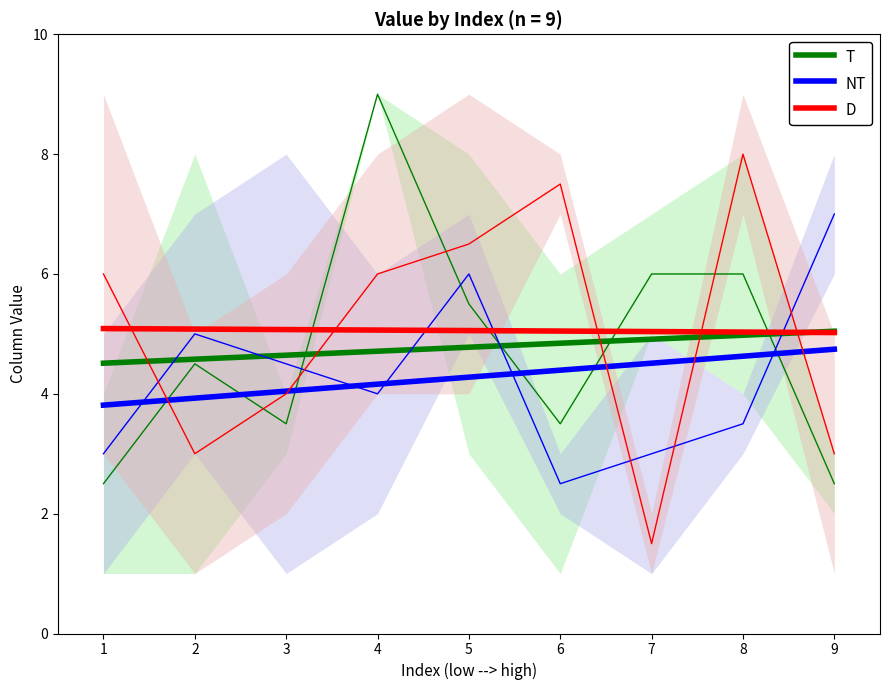

What is the spread (max minus min) of values at 7?

0.5